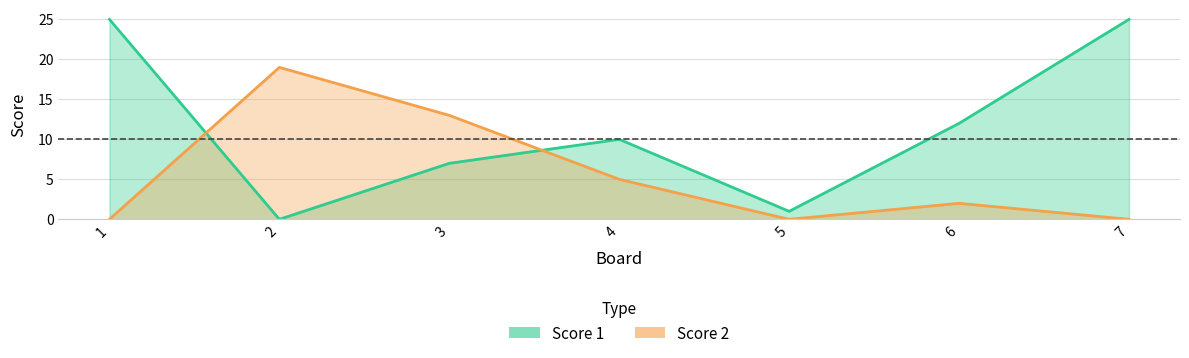

How many values in the Score 2 series are below 2?

3